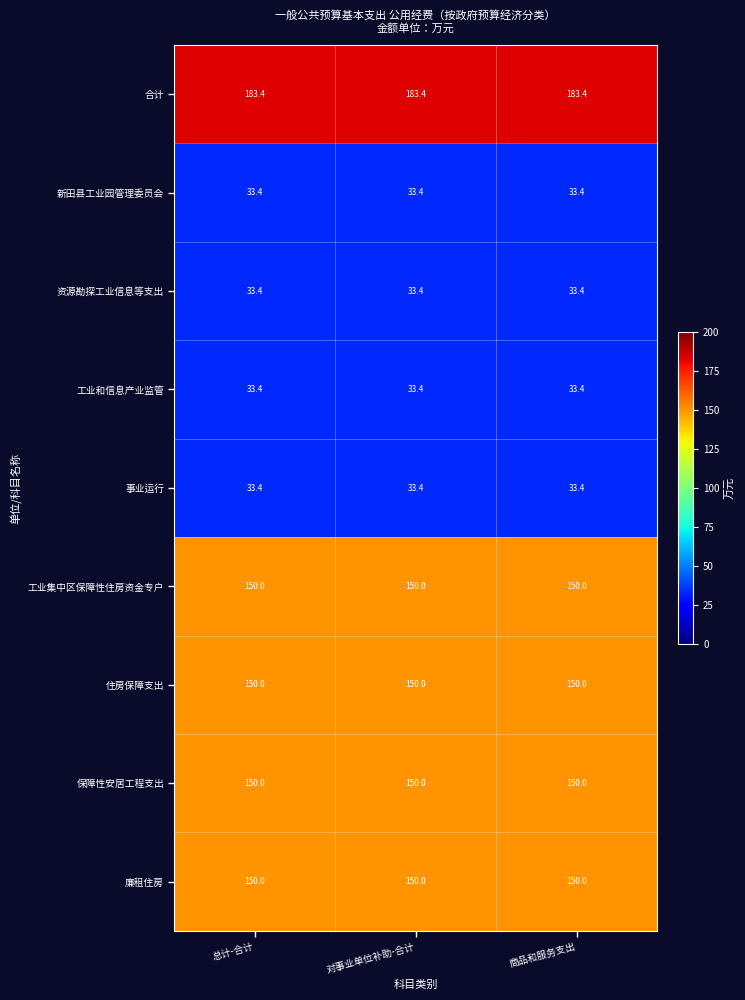

Is it true that 住房保障支出 equals 150.0 at 总计-合计?

True